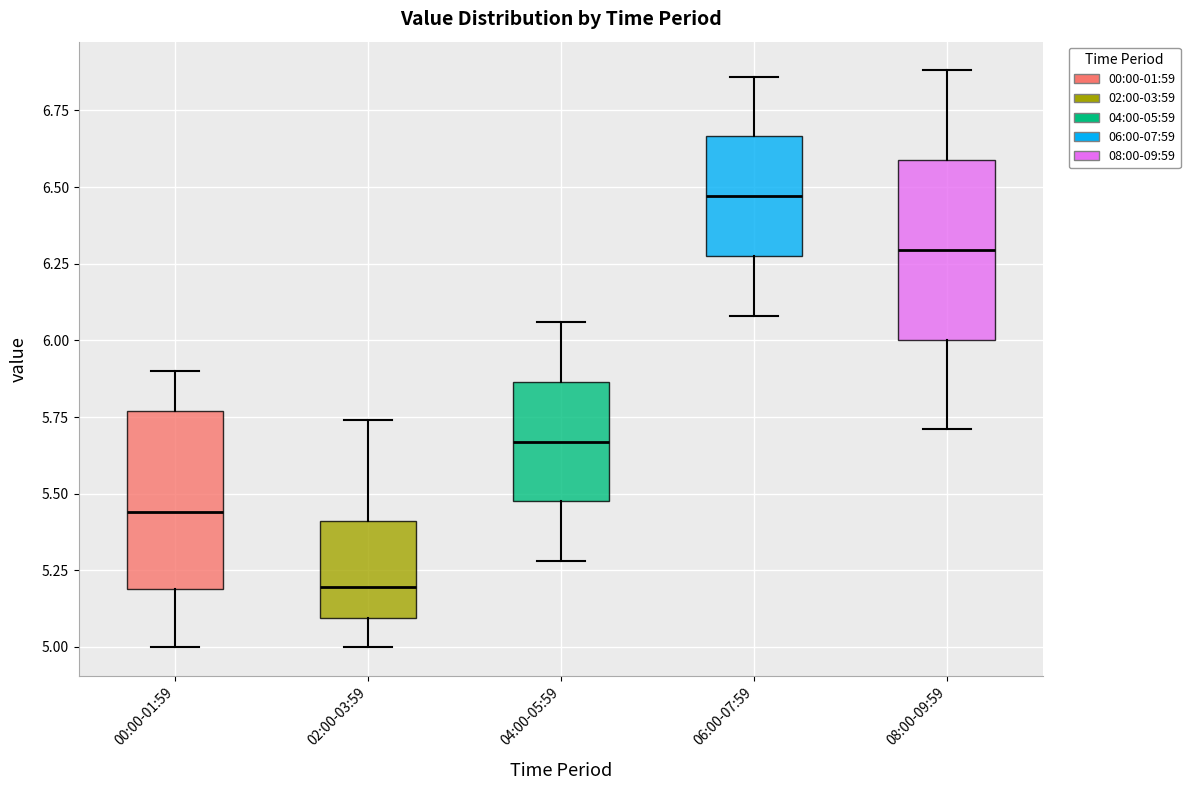

Which box has the highest median line?

06:00-07:59